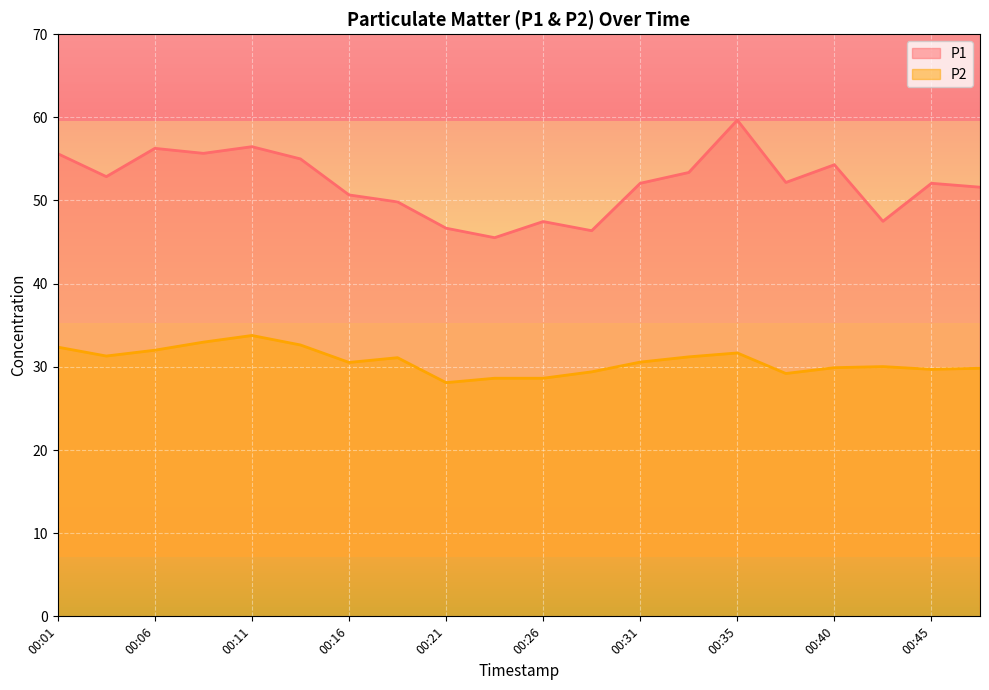

What are all the series names shown in the legend?

P1, P2